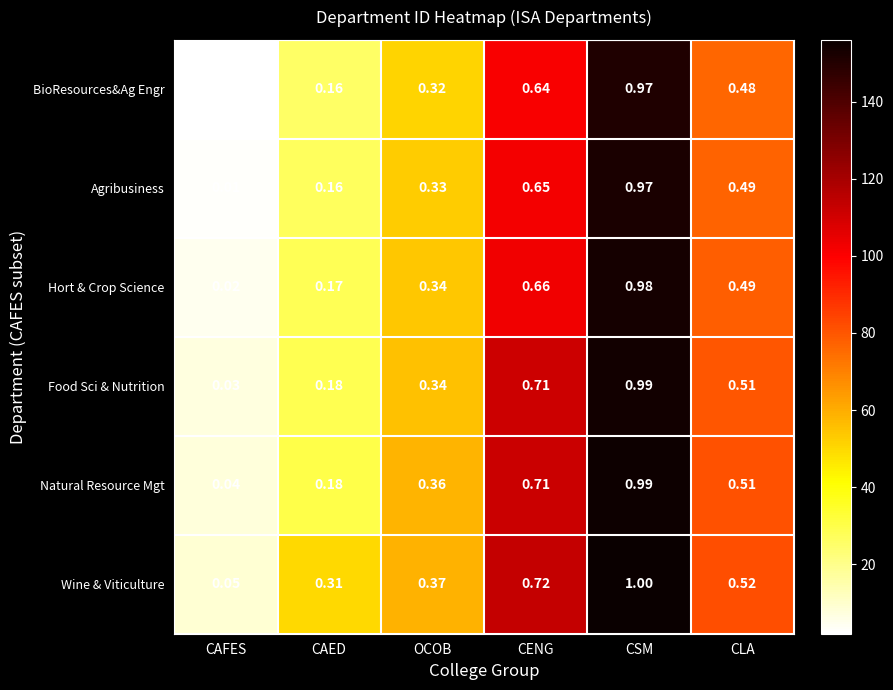

Which category has the lowest value across all series?

CAFES